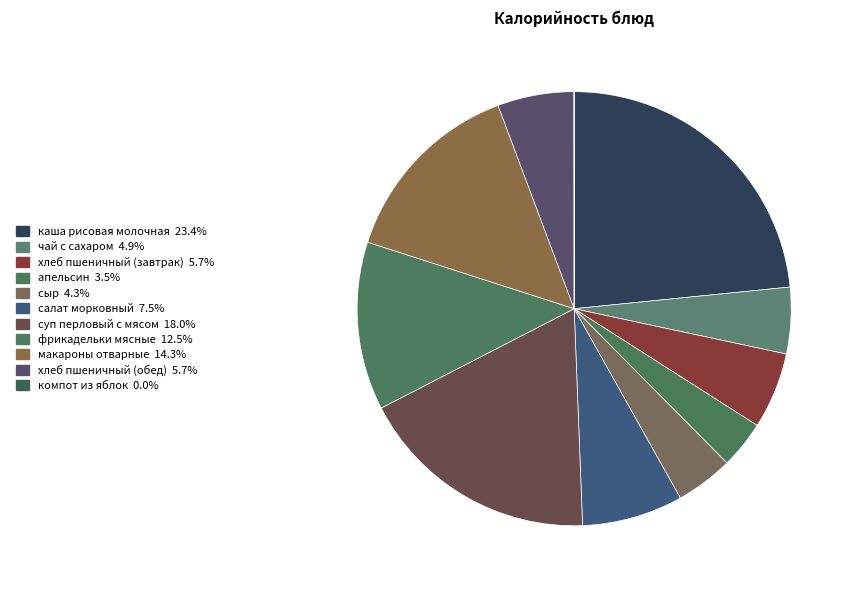

Is it true that хлеб пшеничный (обед) is 1% of the pie?

False